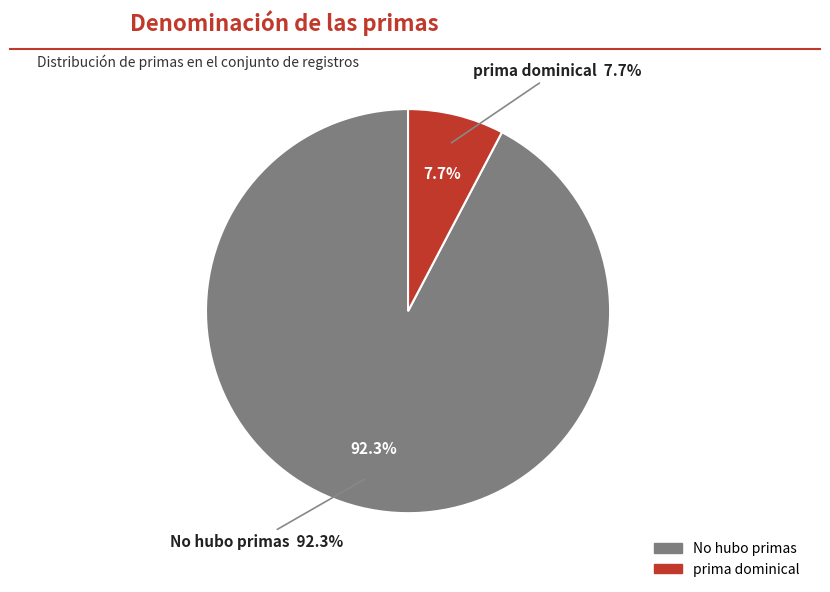

Is No hubo primas the majority of the pie?

Yes